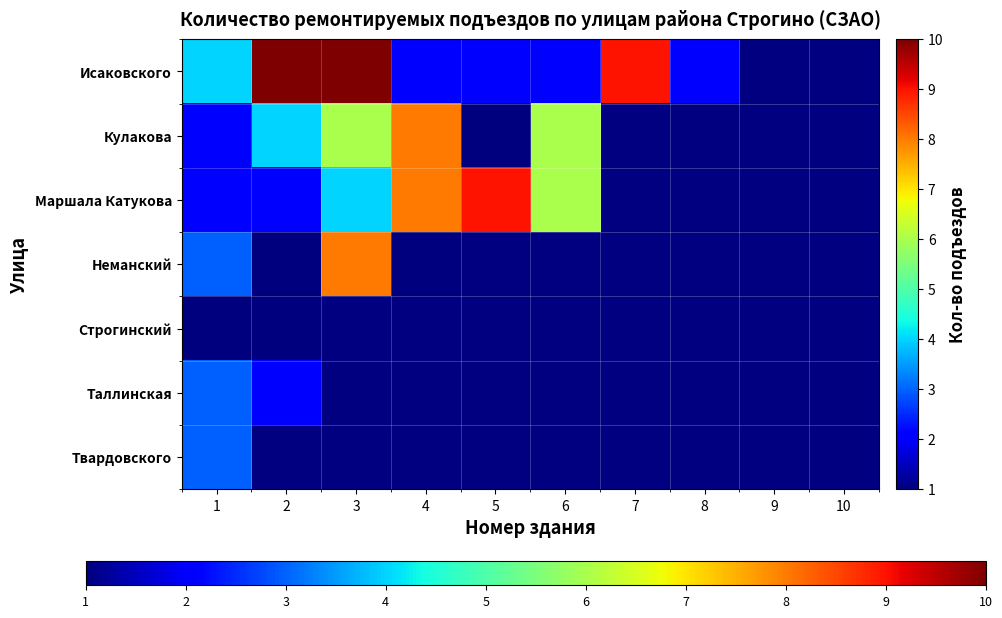

Which series has the widest spread of values?

Исаковского